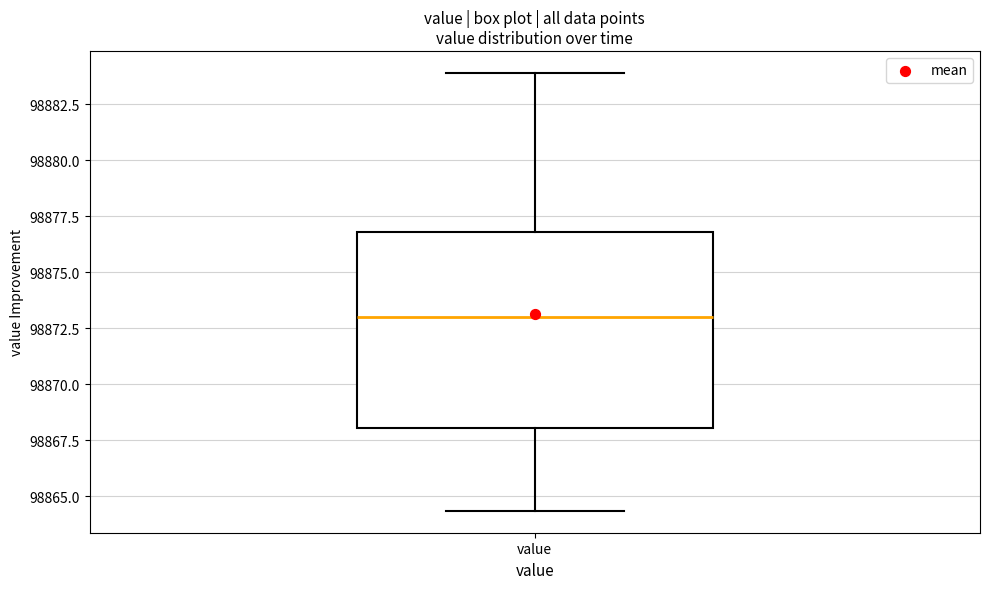

Where does the lower whisker of the box for value end on the y-axis? The values are not printed on the chart, so give them approximately, as read against the axis.

98864.5